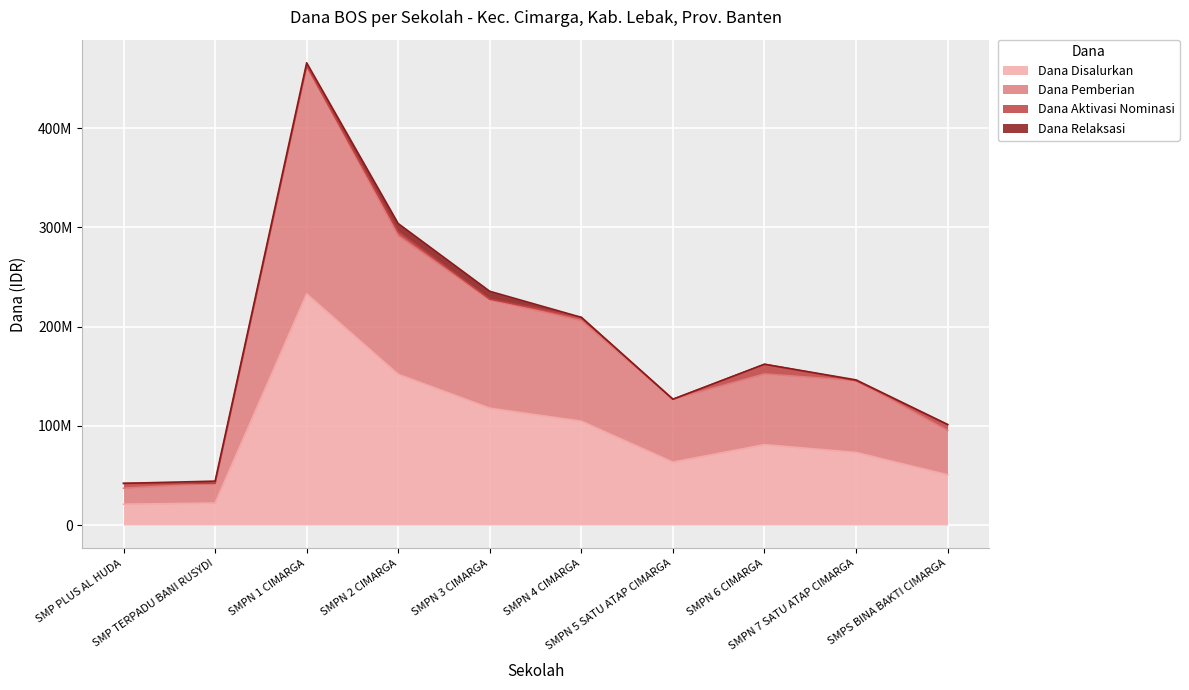

What are all the series names shown in the legend?

Dana Disalurkan, Dana Pemberian, Dana Aktivasi Nominasi, Dana Relaksasi